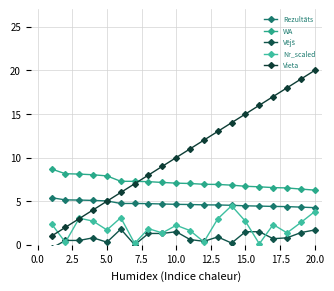

What are all the series names shown in the legend?

Rezultāts, WA, Vējš, Nr_scaled, Vieta